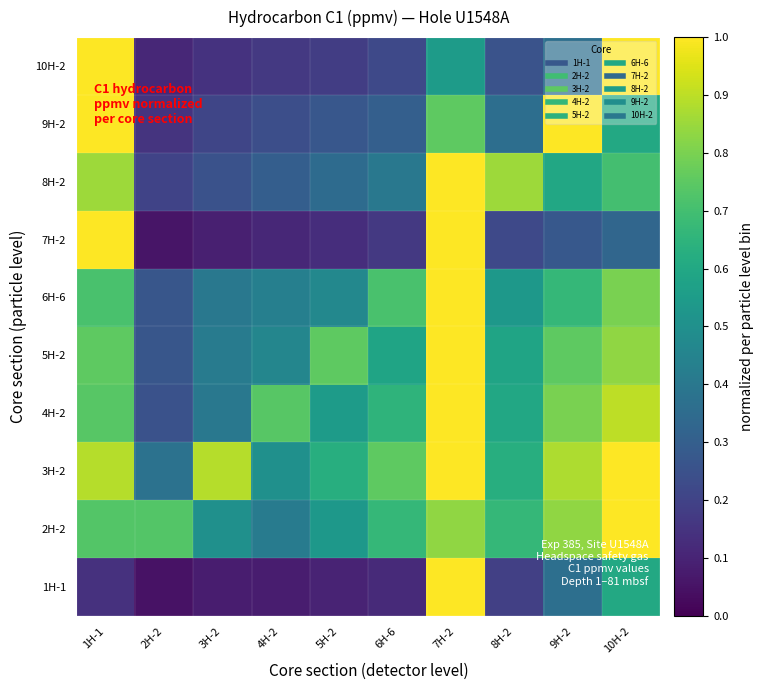

At which category does the chart reach its minimum across all series?

2H-2